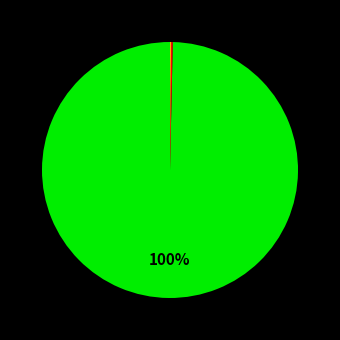

To the nearest percent, what is the difference between the largest and smallest slice percentages?

100%